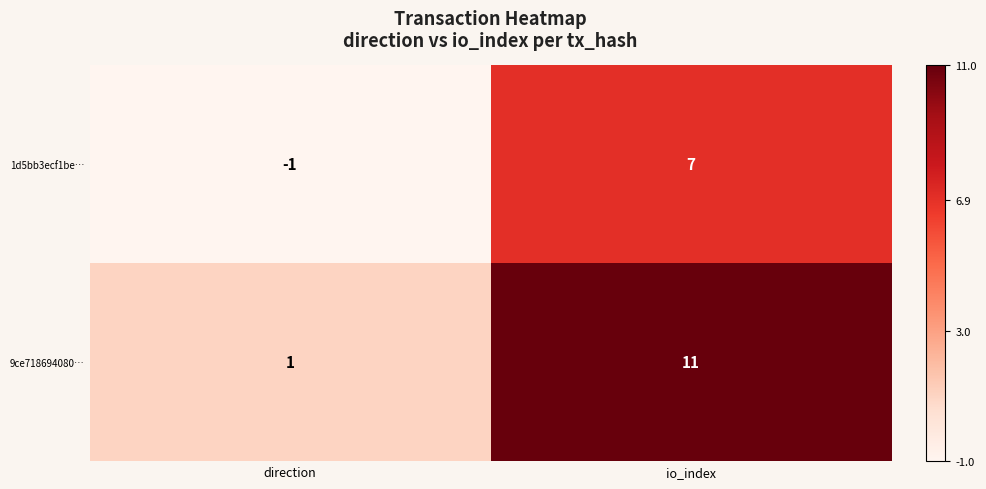

What is the sum of all 1d5bb3ecf1be… values?

6